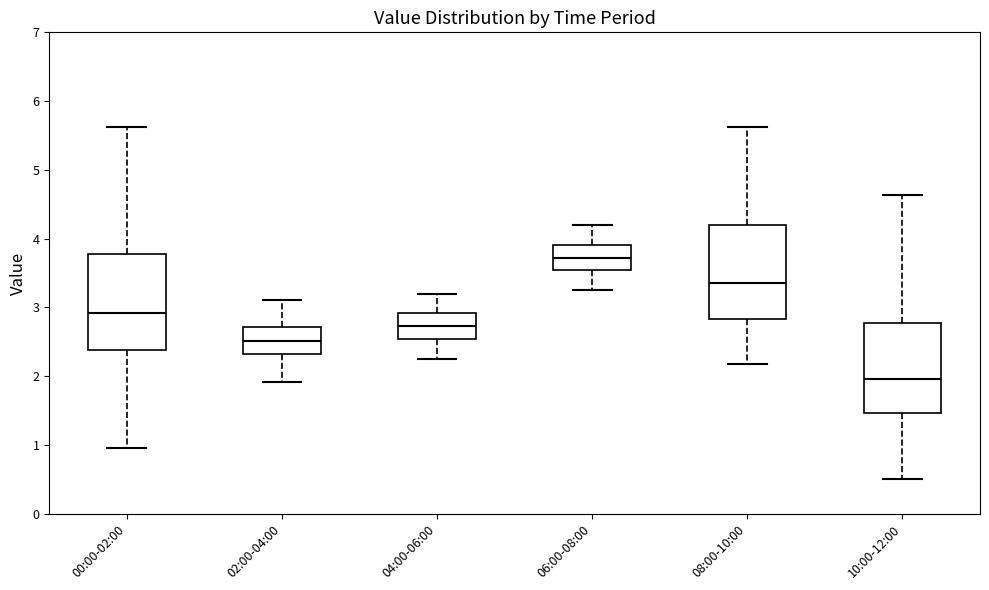

Reading left to right, transcribe this box plot: for each box, give where its median line is, the range the box spans, and where its two whiskers end, as read against the y-axis. The values are not printed on the chart, so give them approximately, as read against the axis.

00:00-02:00: median 2.9, box 2.4 to 3.8, whiskers 1.0 to 5.6
02:00-04:00: median 2.5, box 2.3 to 2.7, whiskers 1.9 to 3.1
04:00-06:00: median 2.7, box 2.5 to 2.9, whiskers 2.3 to 3.2
06:00-08:00: median 3.7, box 3.5 to 3.9, whiskers 3.3 to 4.2
08:00-10:00: median 3.4, box 2.8 to 4.2, whiskers 2.2 to 5.6
10:00-12:00: median 2.0, box 1.5 to 2.8, whiskers 0.5 to 4.6